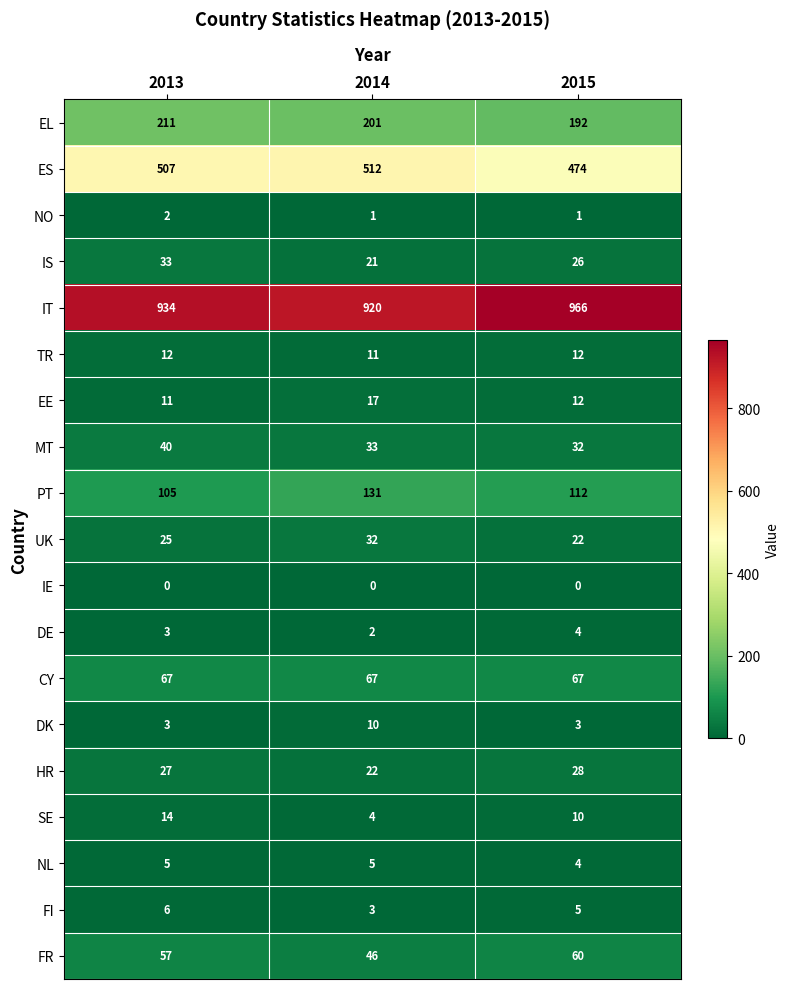

What is the maximum value shown in the chart?

966